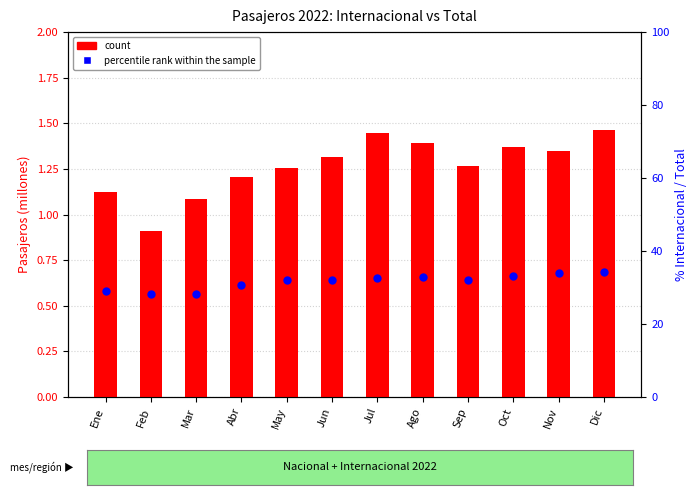

At how many categories does at least one series exceed 27?

12